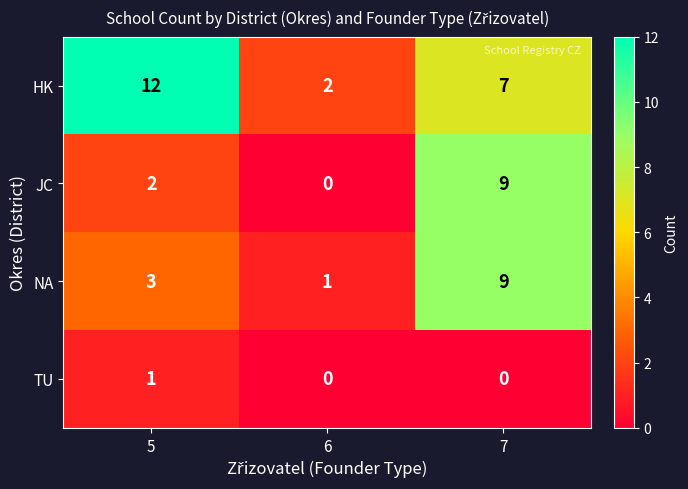

Reading left to right, transcribe all the data shown in this chart.

HK: 12	2	7
JC: 2	0	9
NA: 3	1	9
TU: 1	0	0